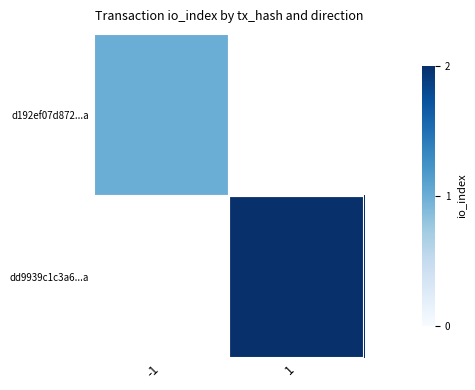

Which series has the widest spread of values?

d192ef07d872...a